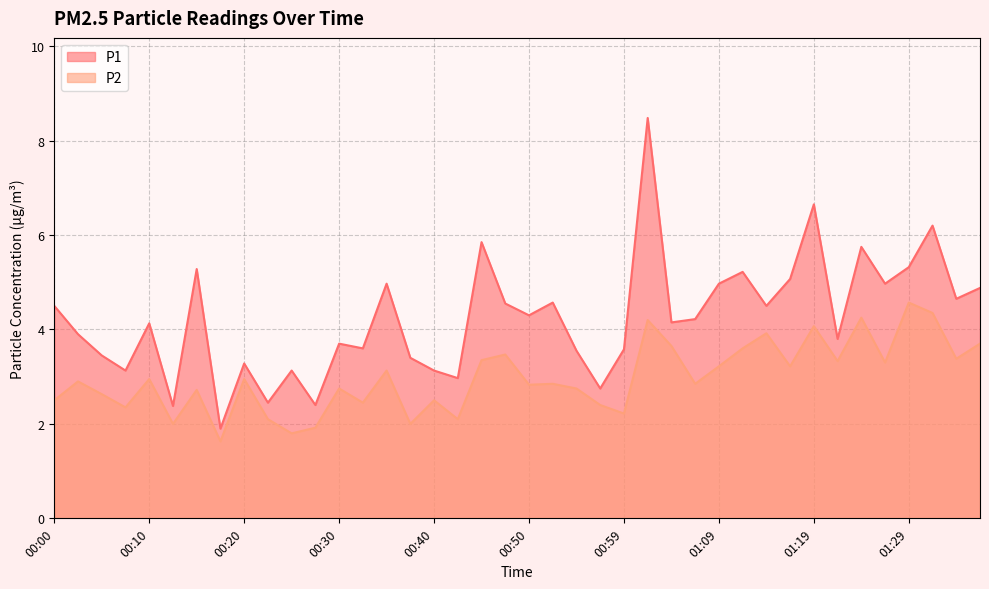

Reading left to right, what are all the values shown in this chart?

P1: 4.5	3.9	3.5	3.1	4.1	2.4	5.3	1.9	3.3	2.5	3.1	2.4	3.7	3.6	5.0	3.4	3.1	3.0	5.8	4.5	4.3	4.6	3.5	2.8	3.6	8.5	4.2	4.2	5.0	5.2	4.5	5.1	6.7	3.8	5.8	5.0	5.3	6.2	4.7	4.9
P2: 2.5	2.9	2.6	2.4	3.0	2.0	2.7	1.6	3.0	2.1	1.8	1.9	2.8	2.5	3.1	2.0	2.5	2.1	3.4	3.5	2.8	2.9	2.8	2.4	2.2	4.2	3.6	2.9	3.2	3.6	3.9	3.2	4.1	3.3	4.2	3.3	4.6	4.3	3.4	3.7